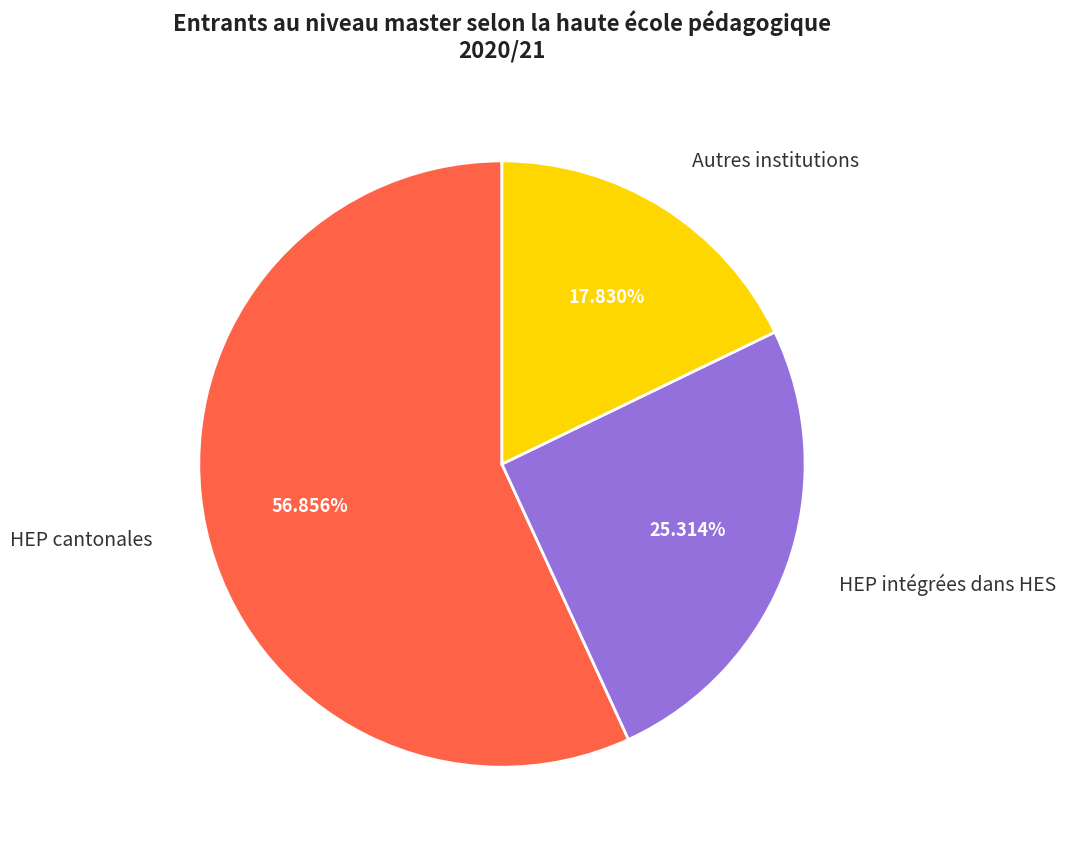

Which category has the smallest portion of the pie?

Autres institutions